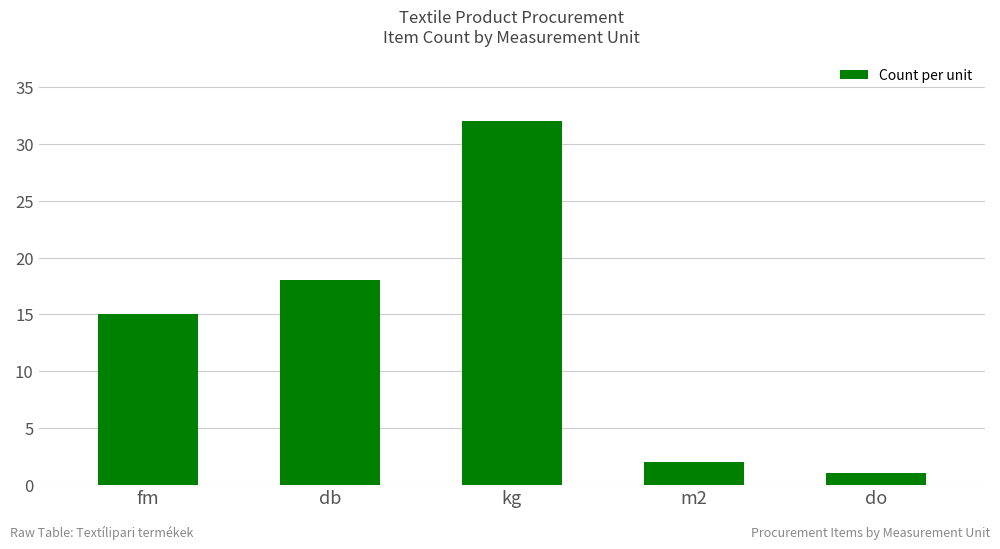

Is it true that the value at fm is 15?

True